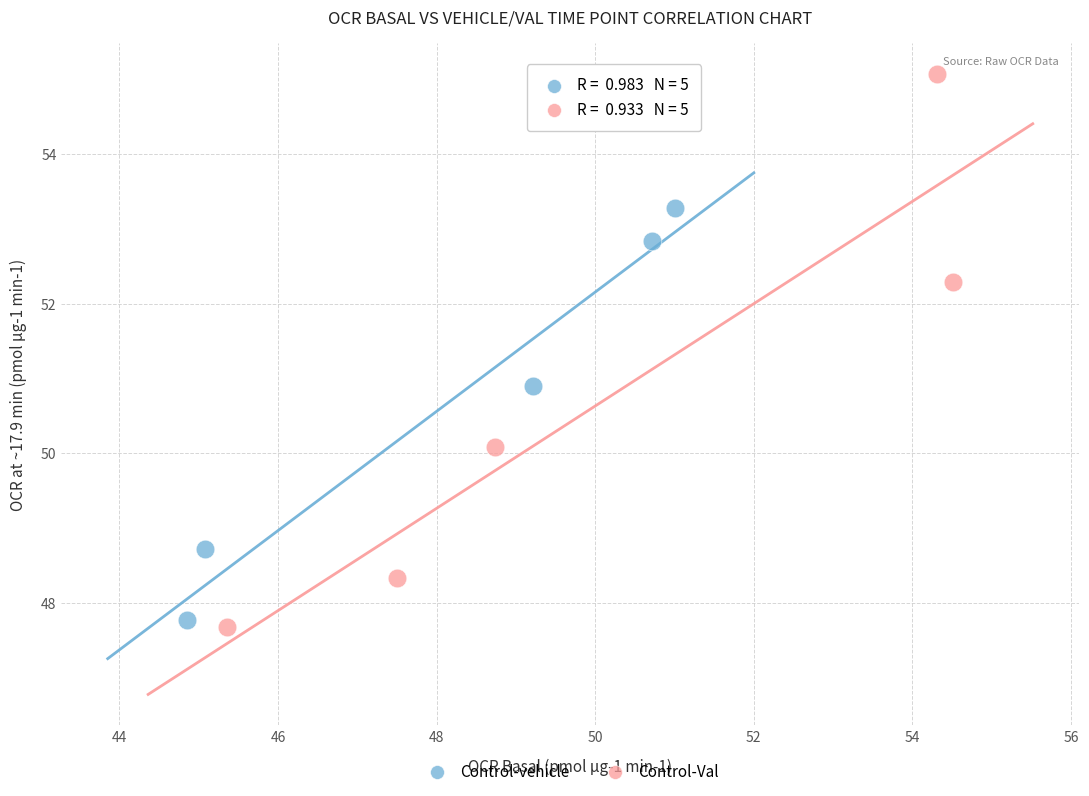

Which series contains the lowest Y value?

Control-Val